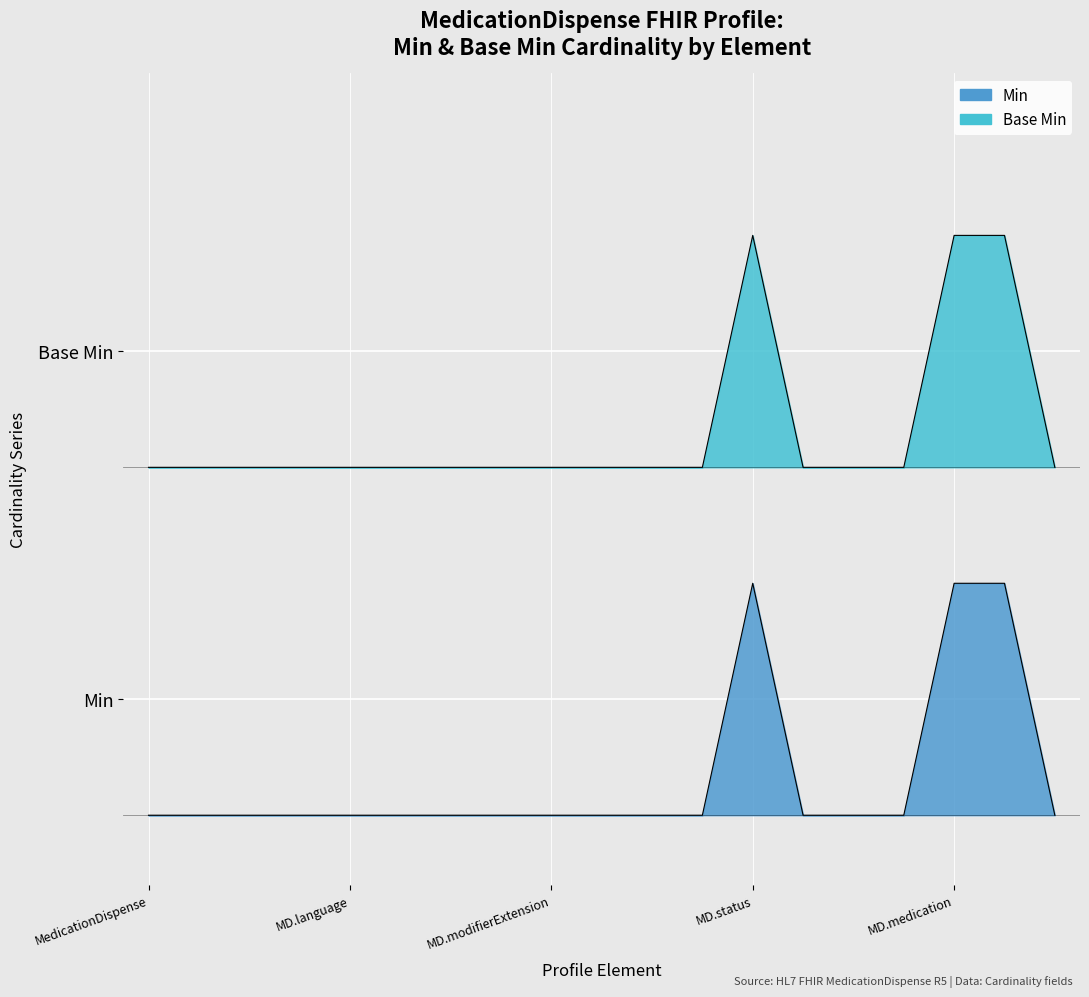

What is the difference between the maximum and second lowest values in the Base Min series?

1.0